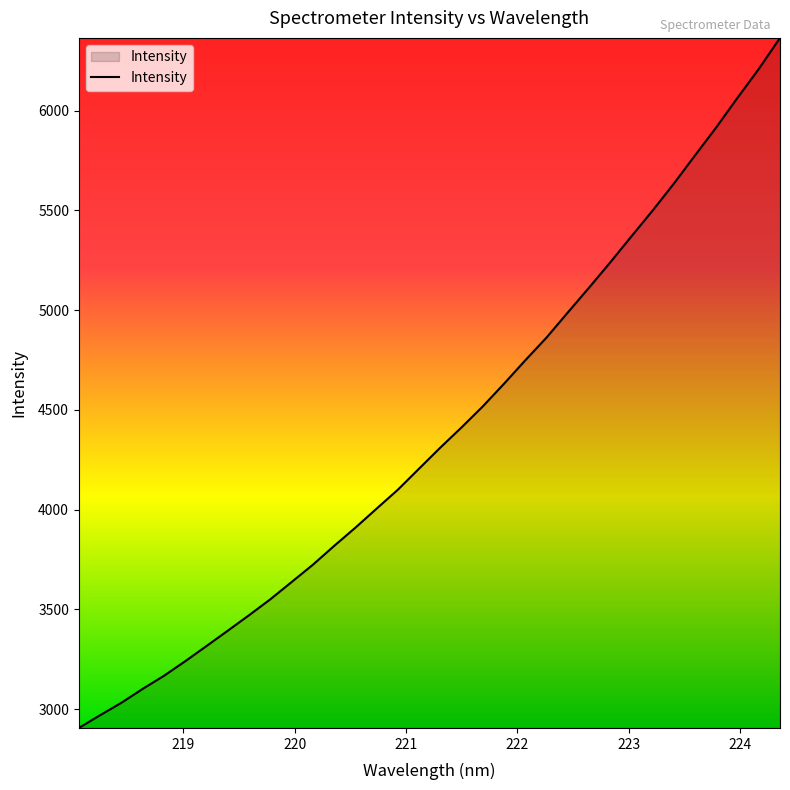

What is the difference between the second highest and minimum values?

3304.4